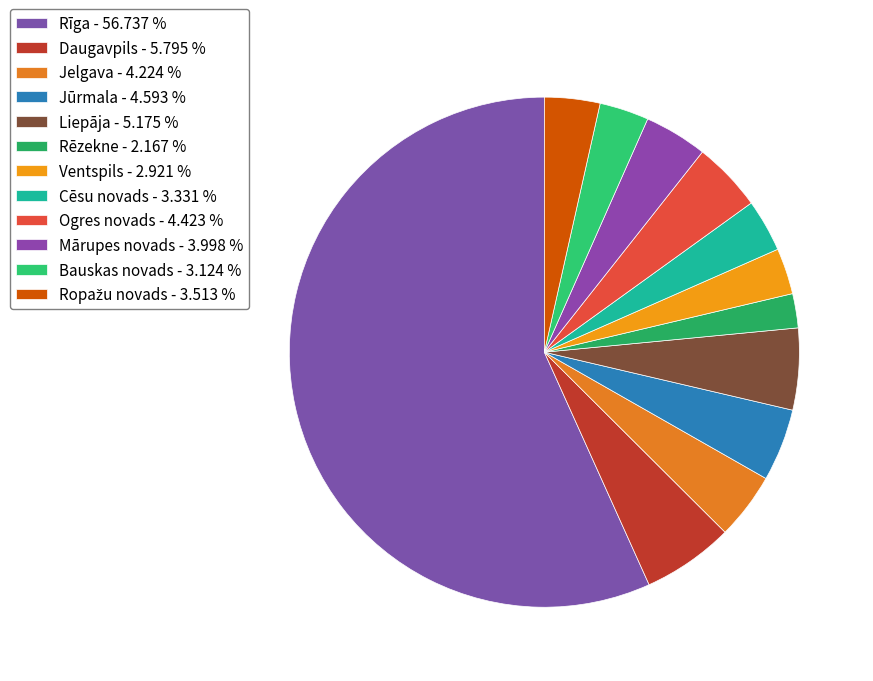

How many segments does this pie chart have?

12